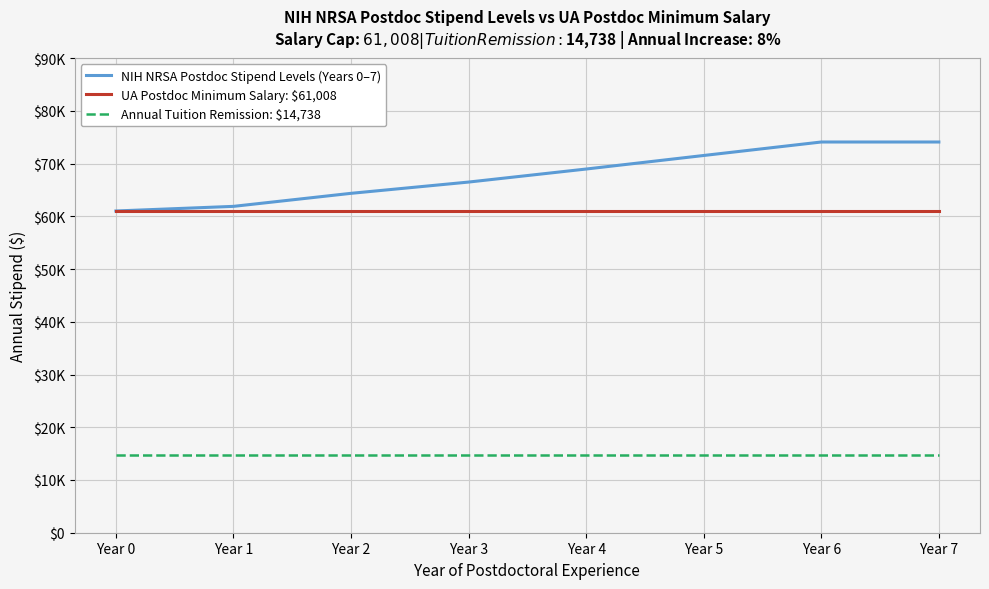

Does the chart have visible grid lines?

Yes